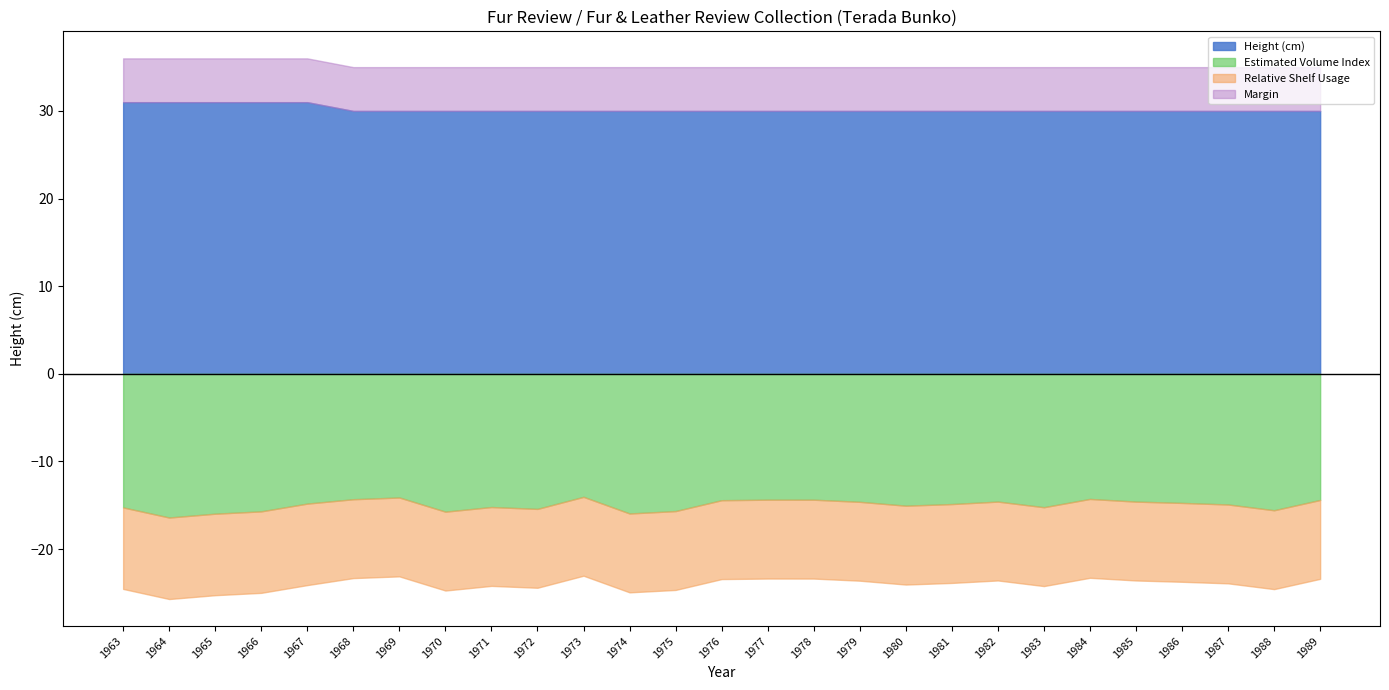

List the labels in order of value, largest first.

1963, 1964, 1965, 1966, 1967, 1968, 1969, 1970, 1971, 1972, 1973, 1974, 1975, 1976, 1977, 1978, 1979, 1980, 1981, 1982, 1983, 1984, 1985, 1986, 1987, 1988, 1989